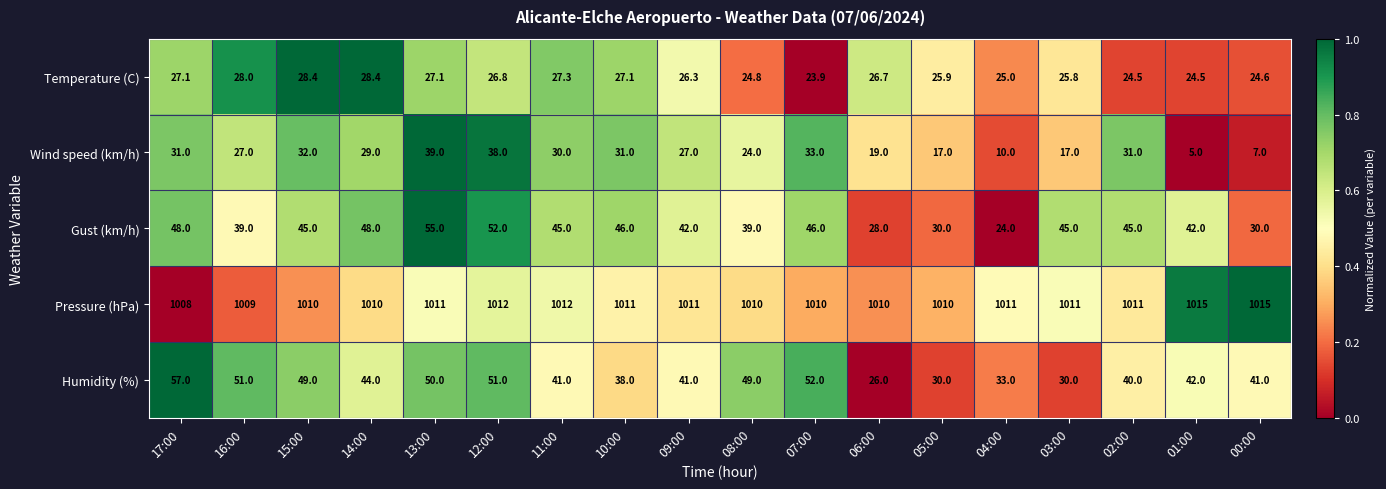

Which category has the highest value in the Wind speed (km/h) series?

13:00